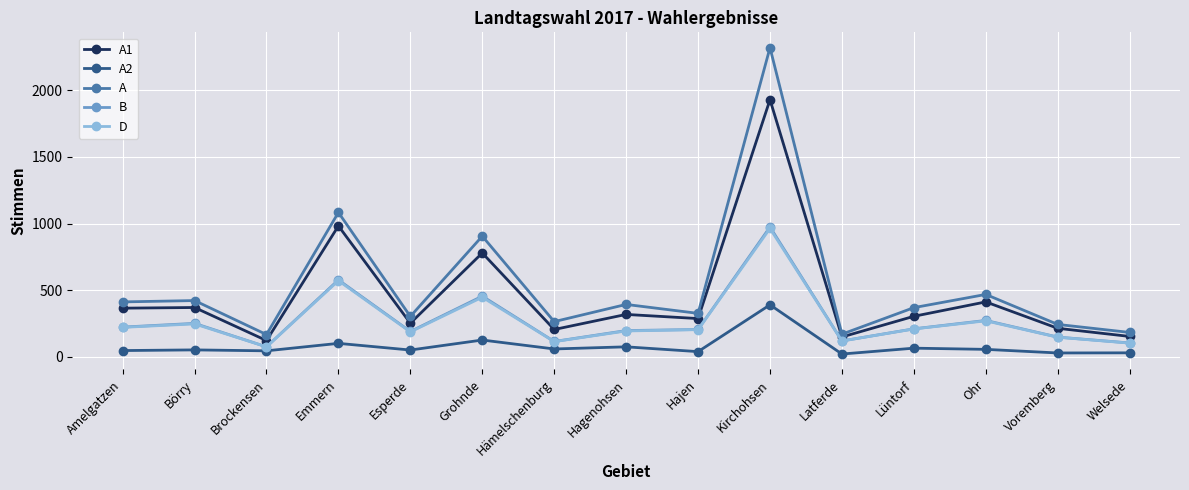

What is the label of the 12th point from the right?

Emmern